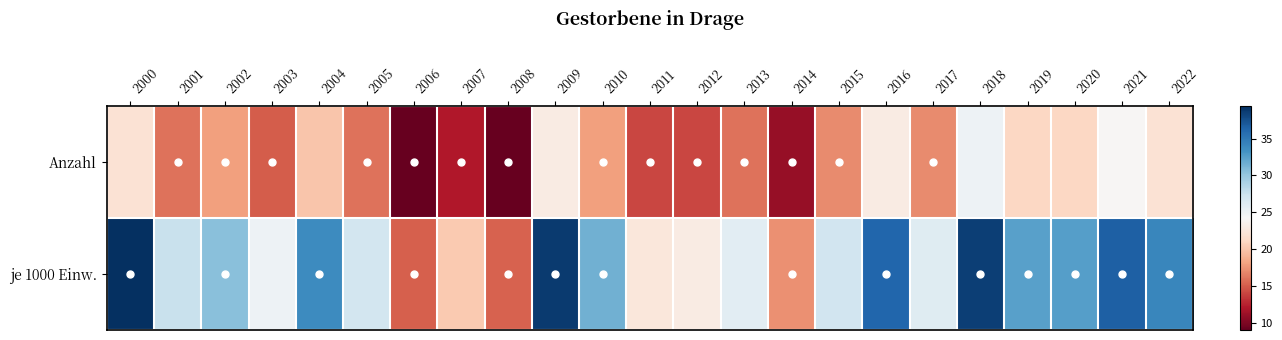

Reading right to left, transcribe all the data shown in this chart.

Anzahl: 2022=22.0	2021=24.0	2020=21.0	2019=21.0	2018=25.0	2017=17.0	2016=23.0	2015=17.0	2014=11.0	2013=16.0	2012=14.0	2011=14.0	2010=18.0	2009=23.0	2008=9.0	2007=12.0	2006=9.0	2005=16.0	2004=20.0	2003=15.0	2002=18.0	2001=16.0	2000=22.0
je 1000 Einw.: 2022=34.1	2021=36.6	2020=32.6	2019=32.5	2018=38.5	2017=26.0	2016=36.2	2015=27.1	2014=17.3	2013=25.8	2012=22.9	2011=22.5	2010=31.5	2009=38.8	2008=15.2	2007=20.2	2006=15.1	2005=27.0	2004=33.8	2003=25.0	2002=30.6	2001=27.6	2000=39.4